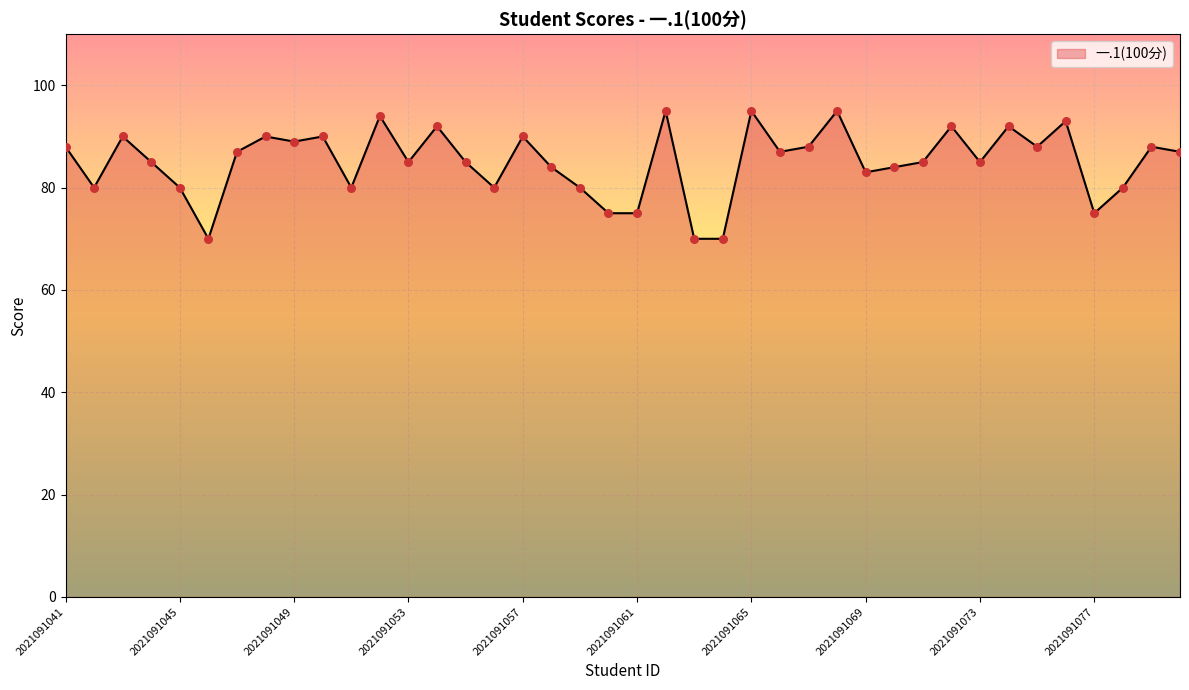

What is the greatest value displayed?

95